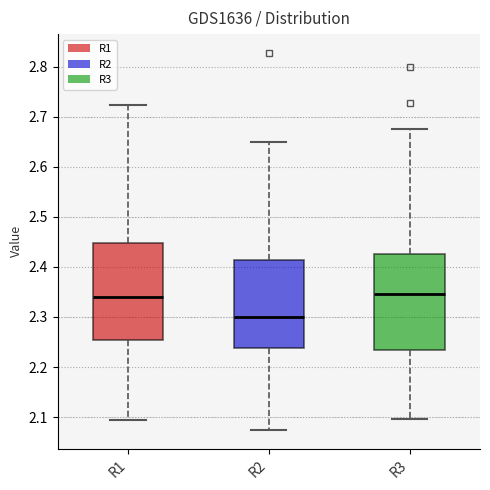

Where does the median line of the box for R3 sit on the y-axis? The values are not printed on the chart, so give them approximately, as read against the axis.

2.35